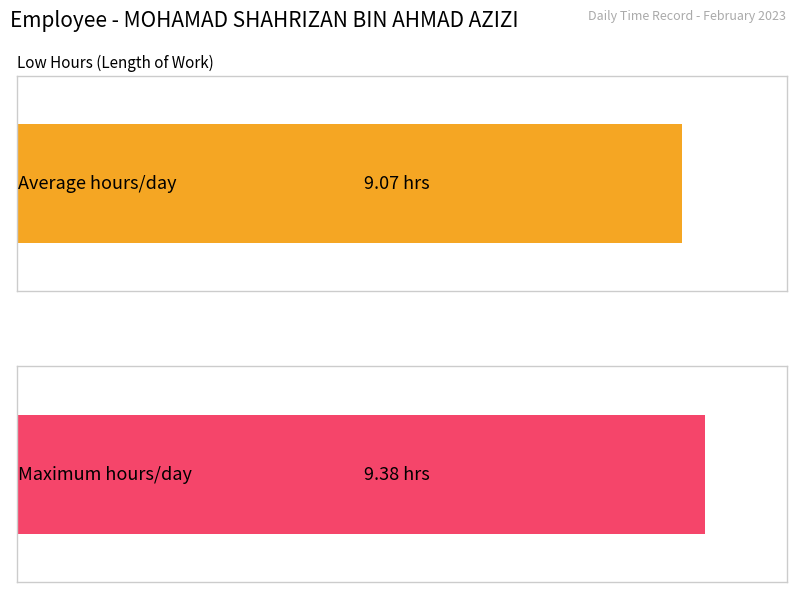

Are the bars horizontal?

Yes